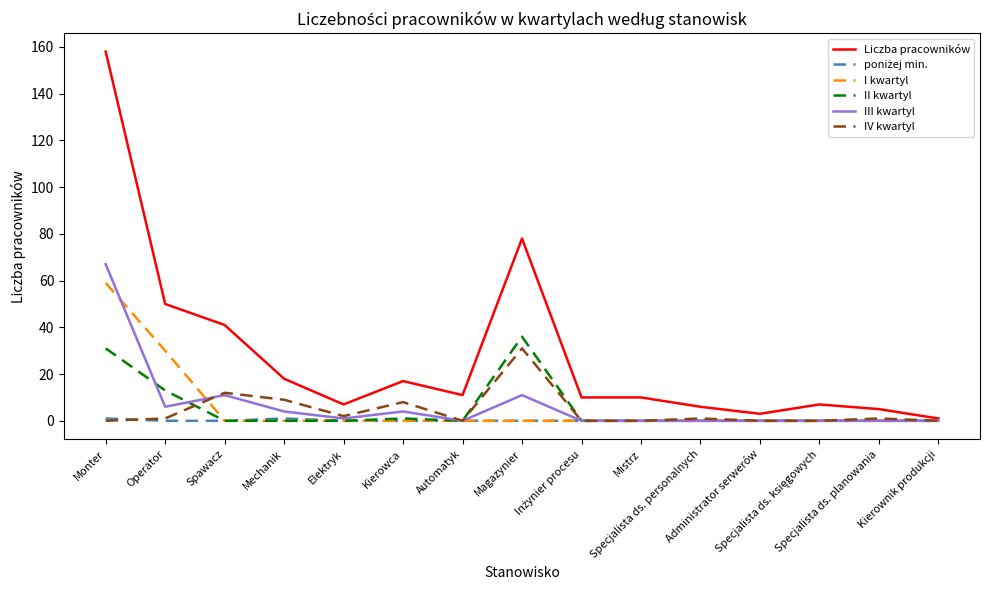

What is the difference between the maximum and minimum values in the III kwartyl series?

67